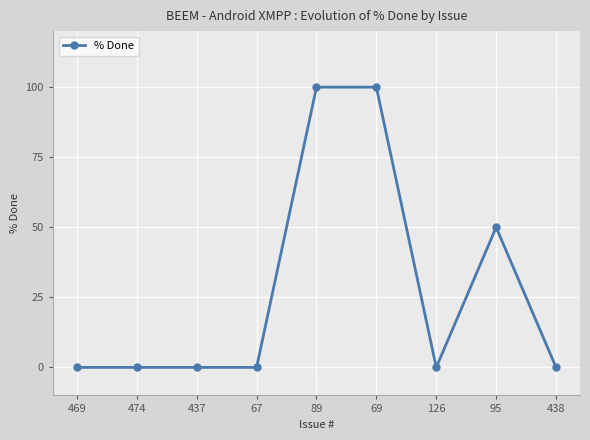

Count the number of categories in the chart.

9